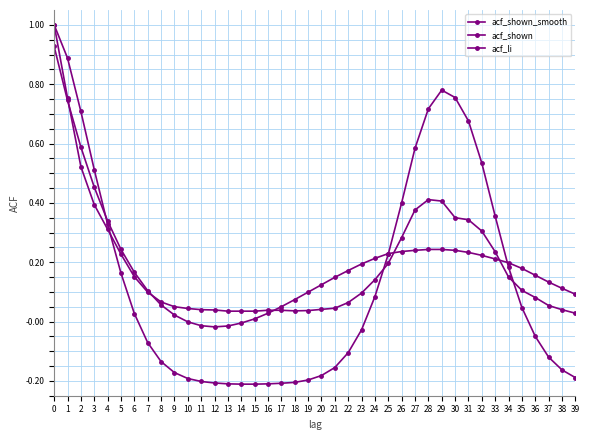

How many categories are shown in the chart?

40